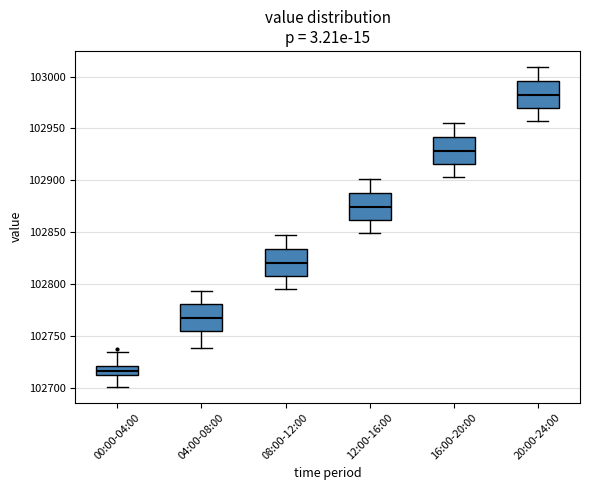

Reading left to right, read every box against the y-axis: the position of its median line, the range the box covers, and the ends of its whiskers. The values are not printed on the chart, so give them approximately, as read against the axis.

00:00-04:00: median 102715, box 102710 to 102720, whiskers 102700 to 102735
04:00-08:00: median 102770, box 102755 to 102780, whiskers 102740 to 102795
08:00-12:00: median 102820, box 102810 to 102835, whiskers 102795 to 102845
12:00-16:00: median 102875, box 102860 to 102890, whiskers 102850 to 102900
16:00-20:00: median 102930, box 102915 to 102940, whiskers 102905 to 102955
20:00-24:00: median 102985, box 102970 to 102995, whiskers 102960 to 103010